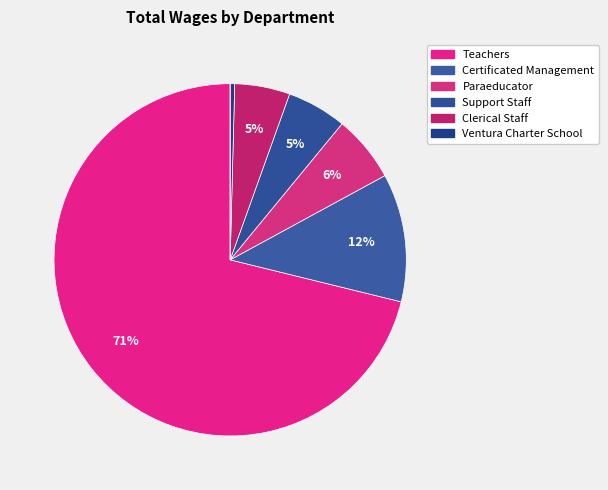

To the nearest percent, what is the difference between the largest and smallest slice percentages?

71%